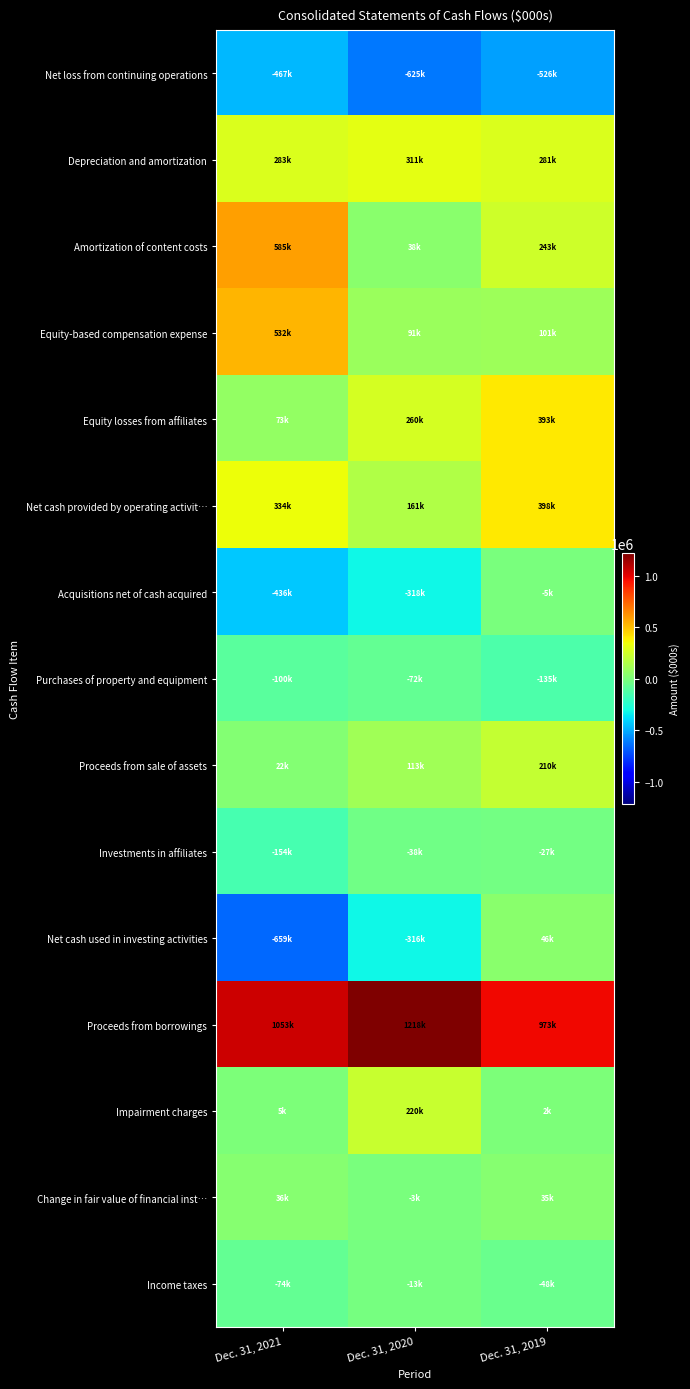

Reading left to right, transcribe all the data shown in this chart.

Net loss from continuing operations: Dec. 31, 2021=-467479	Dec. 31, 2020=-625318	Dec. 31, 2019=-525661
Depreciation and amortization: Dec. 31, 2021=282883	Dec. 31, 2020=310883	Dec. 31, 2019=280749
Amortization of content costs: Dec. 31, 2021=584871	Dec. 31, 2020=38283	Dec. 31, 2019=243450
Equity-based compensation expense: Dec. 31, 2021=532467	Dec. 31, 2020=91271	Dec. 31, 2019=101188
Equity losses from affiliates: Dec. 31, 2021=72733	Dec. 31, 2020=260094	Dec. 31, 2019=392656
Net cash provided by operating activit…: Dec. 31, 2021=333599	Dec. 31, 2020=161218	Dec. 31, 2019=397903
Acquisitions net of cash acquired: Dec. 31, 2021=-436372	Dec. 31, 2020=-317929	Dec. 31, 2019=-5396
Purchases of property and equipment: Dec. 31, 2021=-99802	Dec. 31, 2020=-71651	Dec. 31, 2019=-135436
Proceeds from sale of assets: Dec. 31, 2021=21993	Dec. 31, 2020=113026	Dec. 31, 2019=210253
Investments in affiliates: Dec. 31, 2021=-154104	Dec. 31, 2020=-37644	Dec. 31, 2019=-27109
Net cash used in investing activities: Dec. 31, 2021=-659080	Dec. 31, 2020=-315792	Dec. 31, 2019=46083
Proceeds from borrowings: Dec. 31, 2021=1052703	Dec. 31, 2020=1218270	Dec. 31, 2019=973051
Impairment charges: Dec. 31, 2021=4524	Dec. 31, 2020=220477	Dec. 31, 2019=2478
Change in fair value of financial inst…: Dec. 31, 2021=36144	Dec. 31, 2020=-3486	Dec. 31, 2019=35175
Income taxes: Dec. 31, 2021=-73755	Dec. 31, 2020=-13401	Dec. 31, 2019=-48466